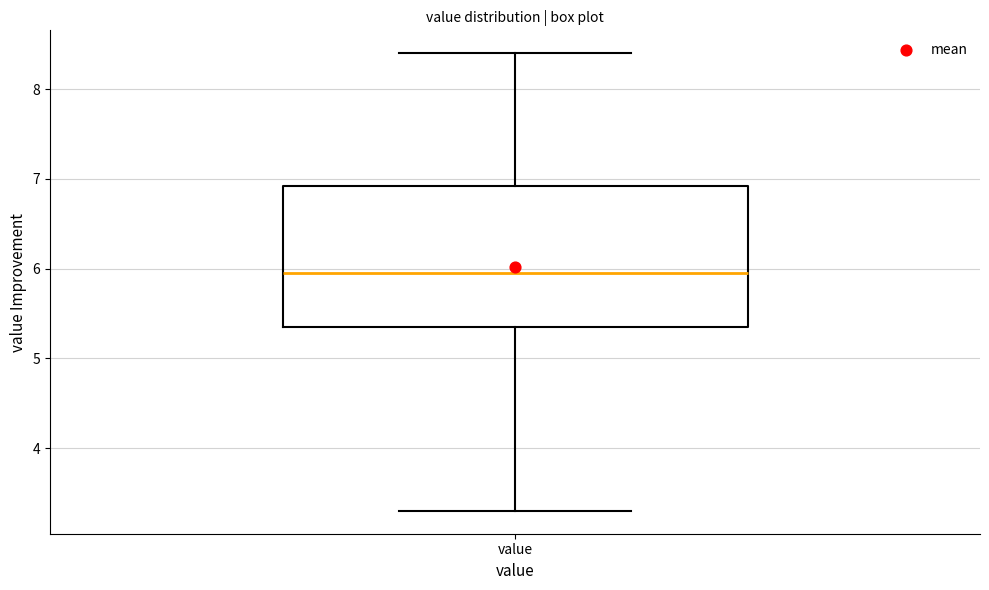

Read this box plot against the y-axis: the position of the median line, the range covered by the box, and the ends of both whiskers. The values are not printed on the chart, so give them approximately, as read against the axis.

median 6.0, box 5.4 to 6.9, whiskers 3.3 to 8.4